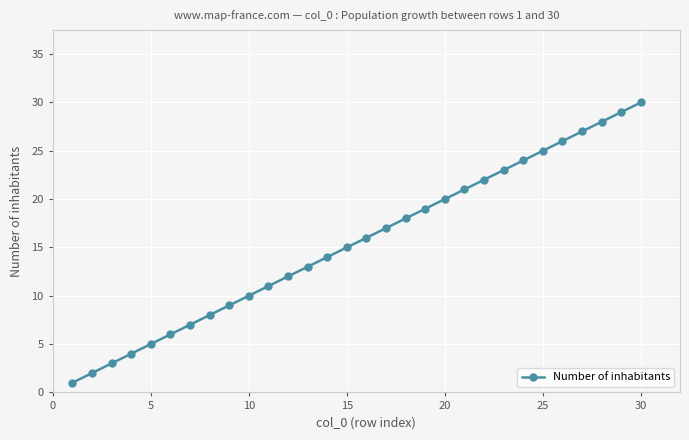

What is the maximum value shown in the chart?

30